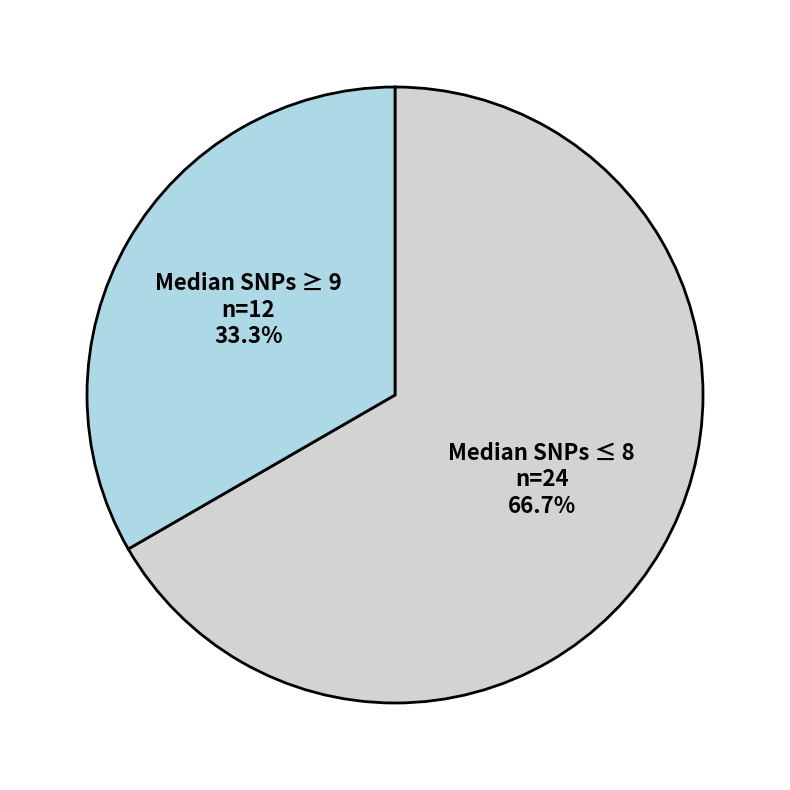

Is there a majority slice in this chart?

Yes